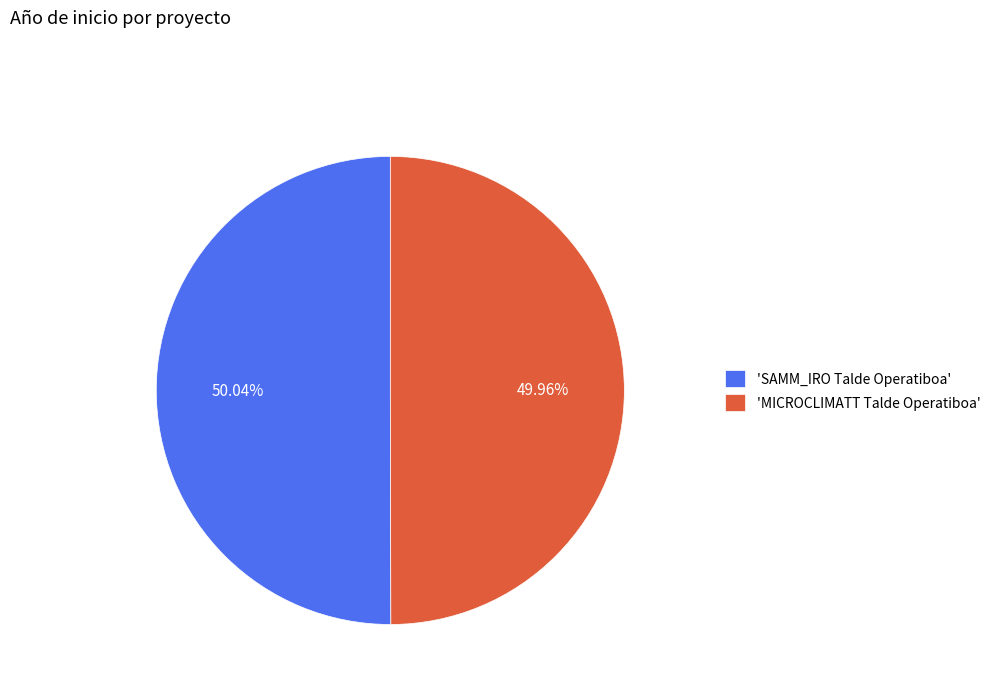

Is there a majority slice in this chart?

Yes